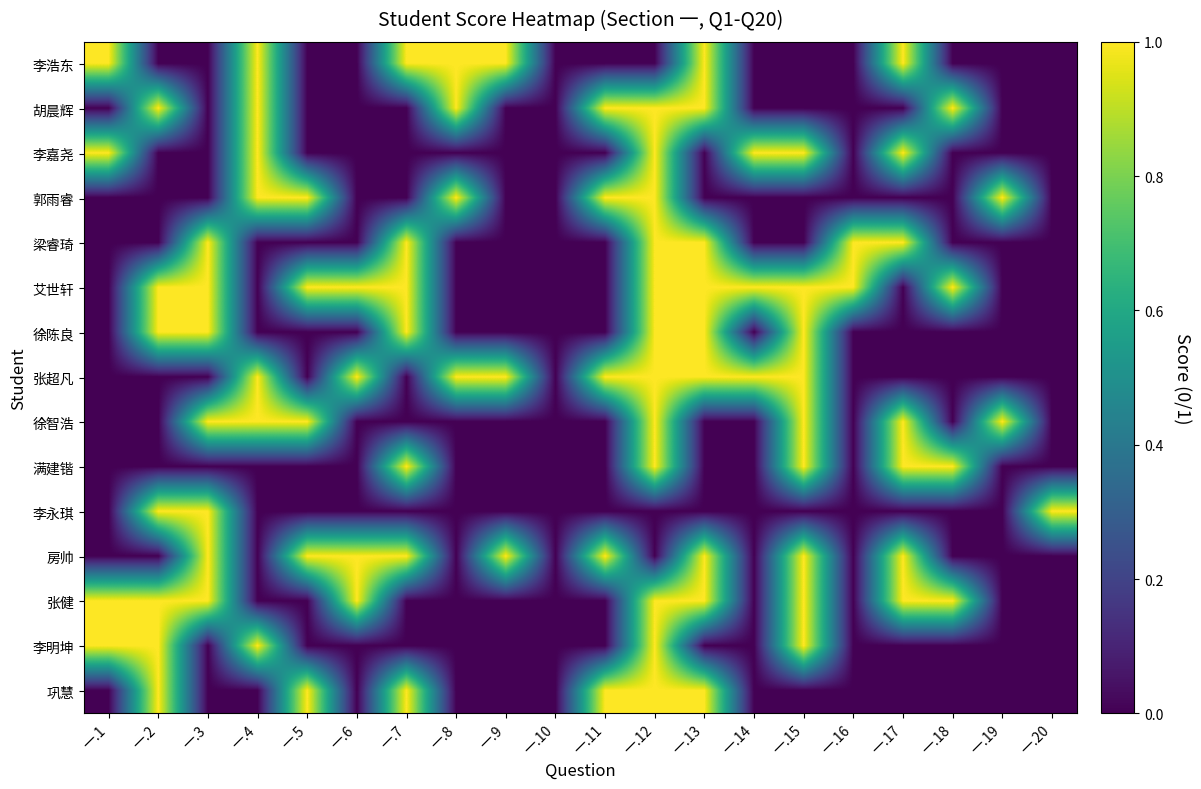

How many categories are shown in the chart?

20